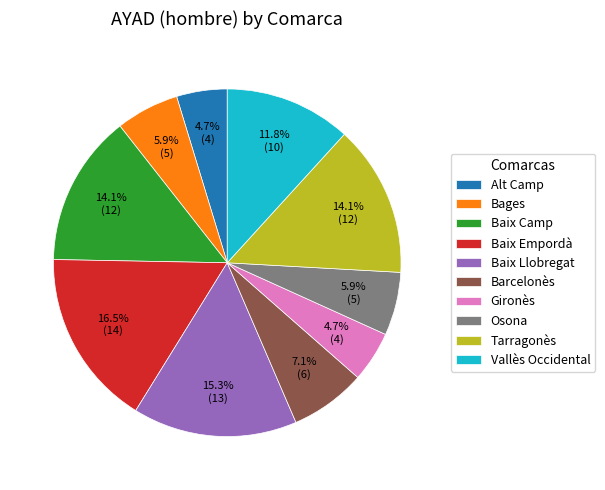

What is the largest slice in the pie chart?

Baix Empordà